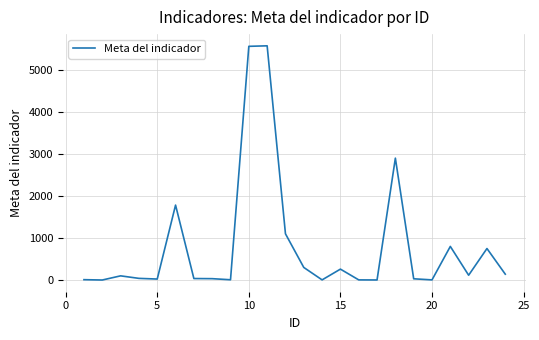

What is the average value?

816